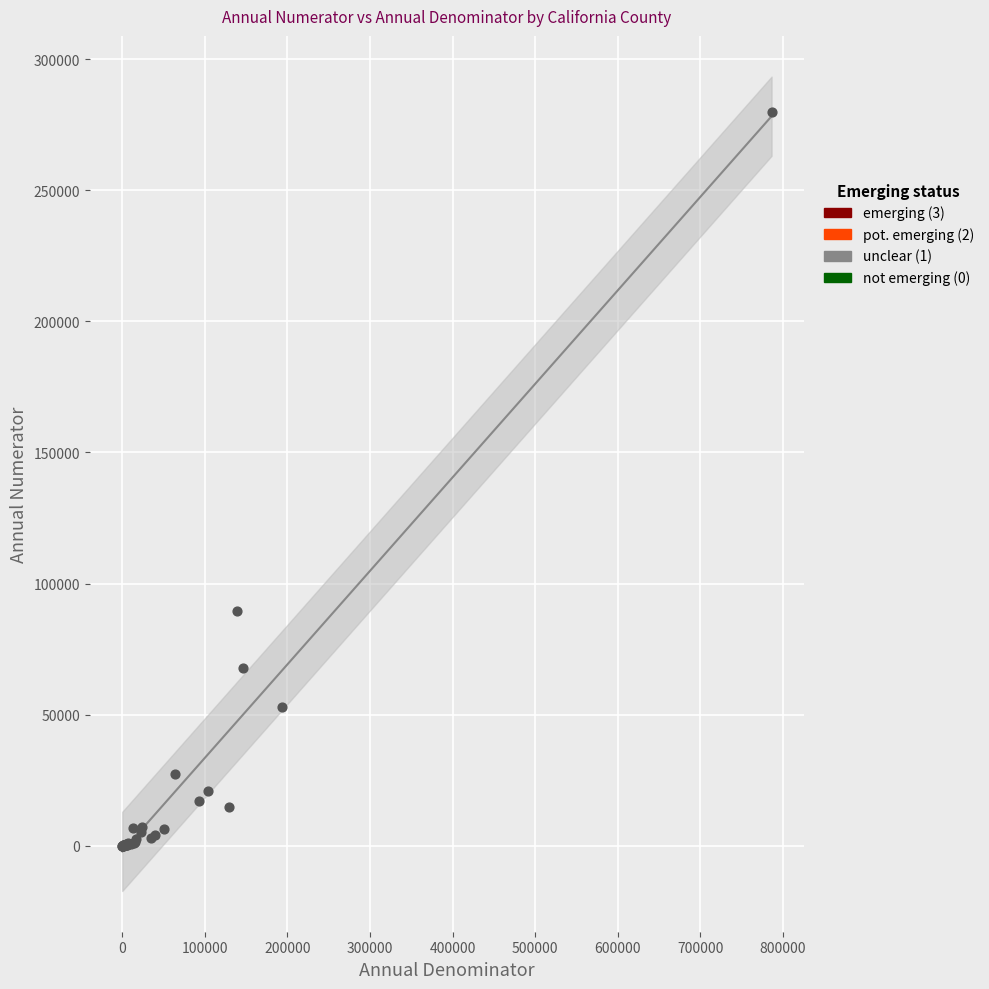

What Y value in the scatter plot is closest to 139939?

89713.9